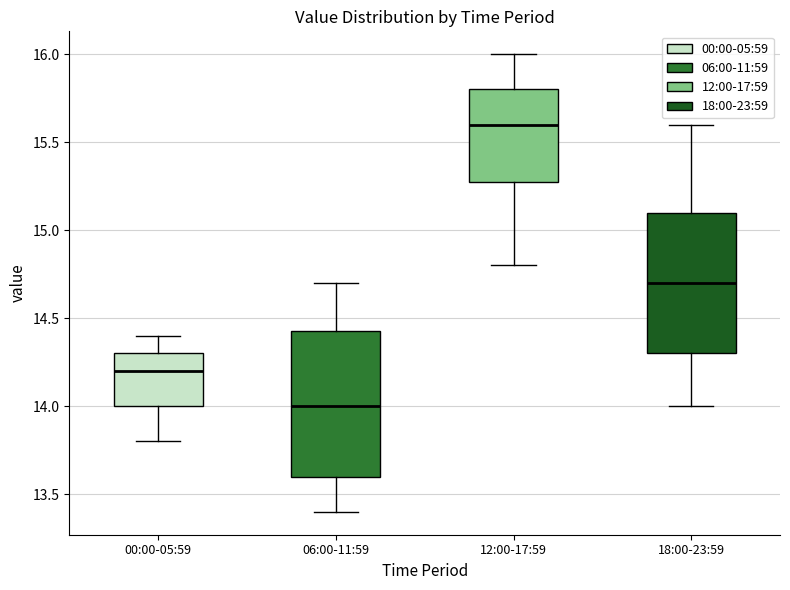

Where does the upper whisker of the box for 06:00-11:59 end on the y-axis? The values are not printed on the chart, so give them approximately, as read against the axis.

14.70